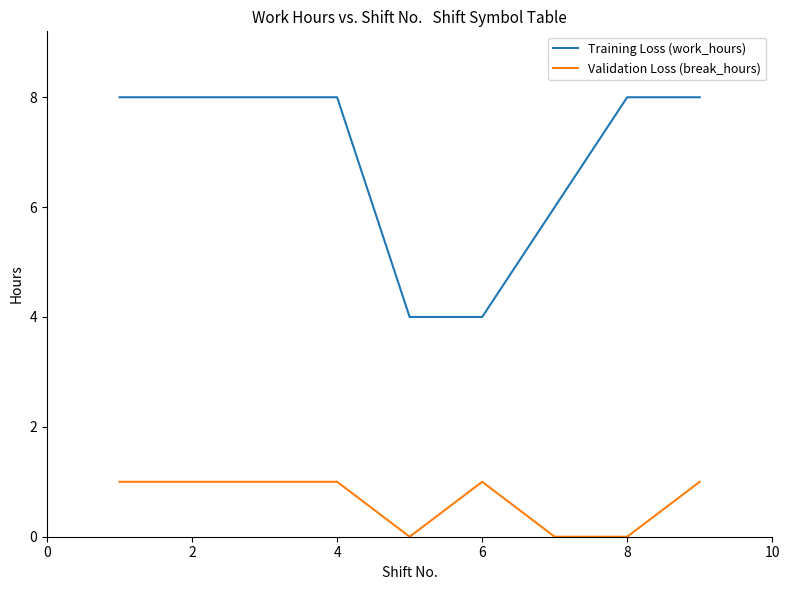

Rank the series by their maximum value, from lowest to highest.

Validation Loss (break_hours), Training Loss (work_hours)